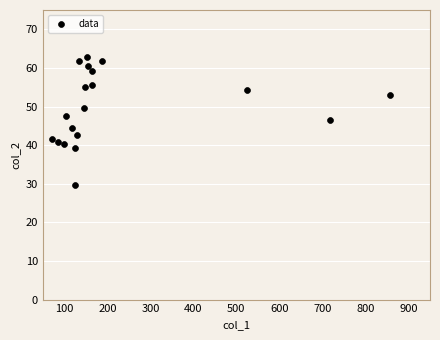

What is the range of Y values (max minus min)?

32.9